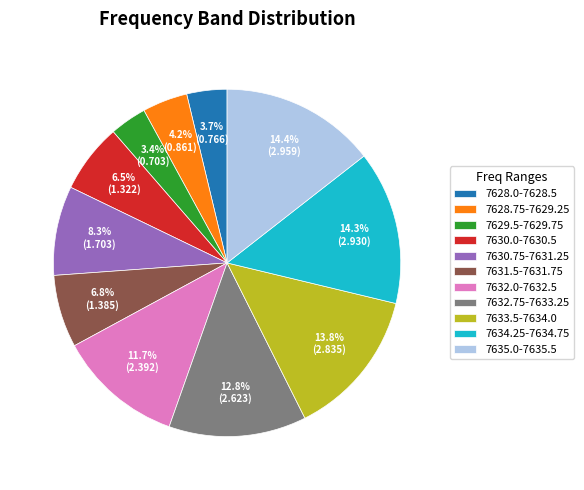

How many segments does this pie chart have?

11